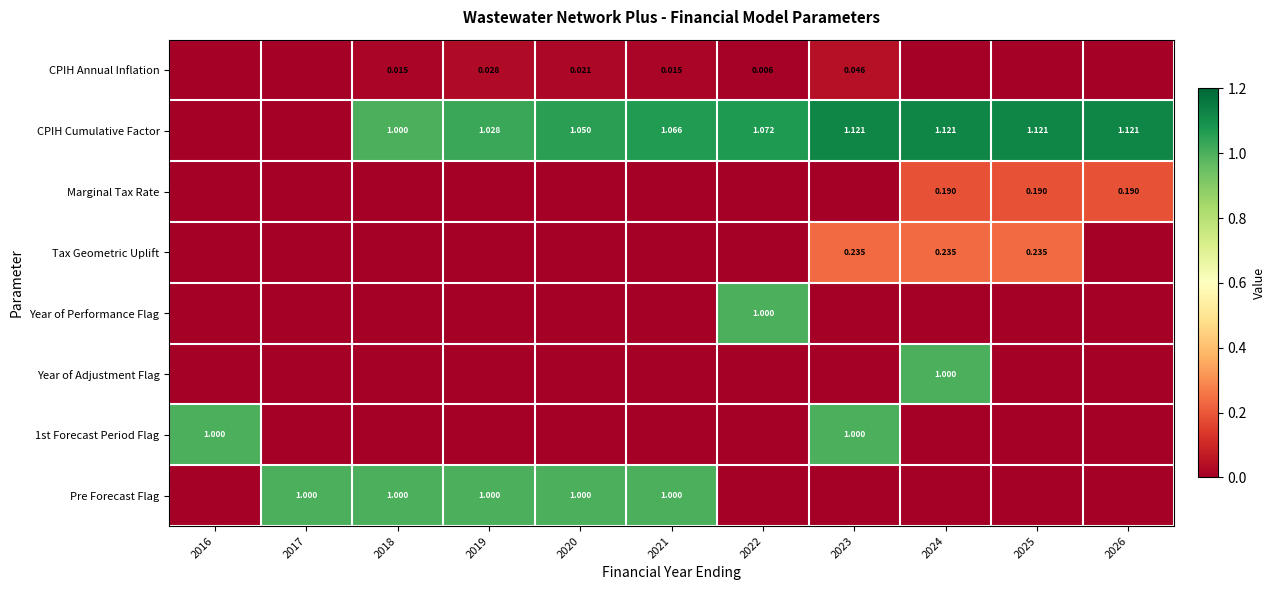

Between 2018 and 2016, which is larger?

2018